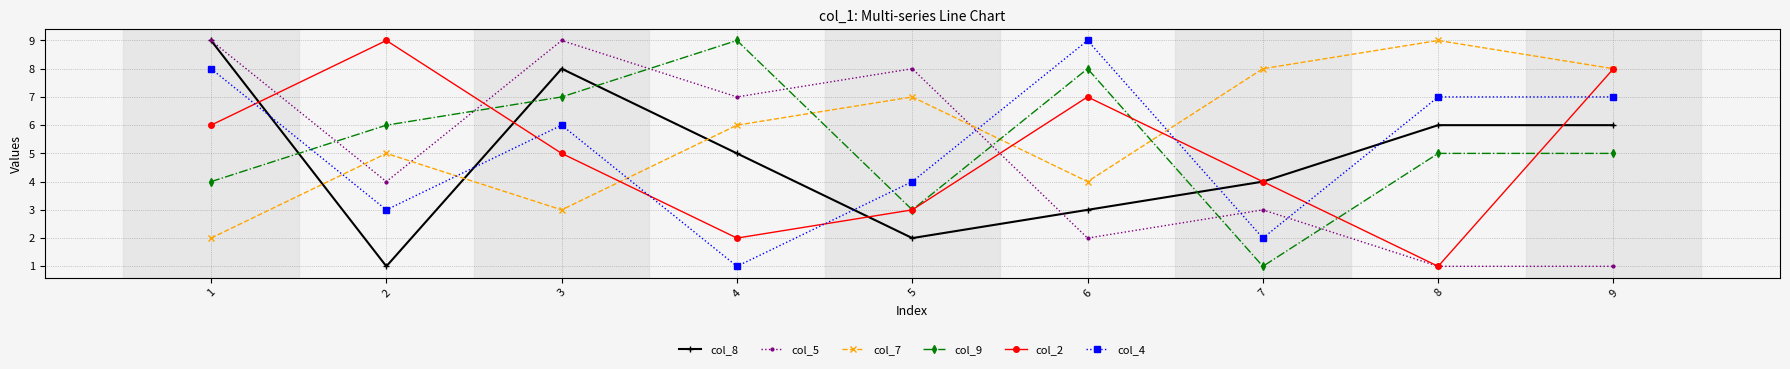

Which series changed the most between 2 and 9?

col_8